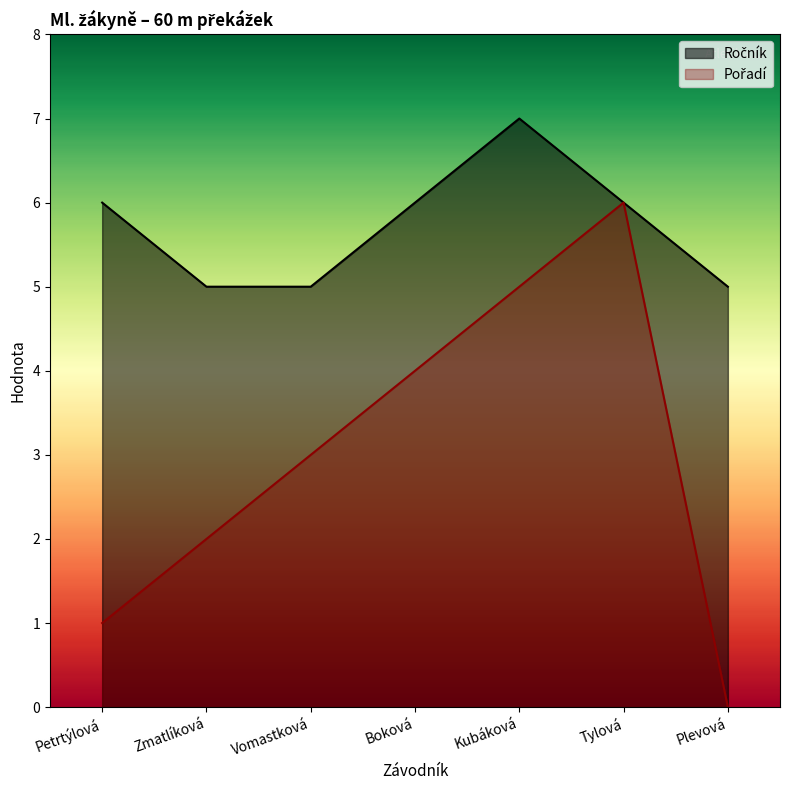

Rank the categories by Ročník value from lowest to highest.

Zmatlíková, Vomastková, Plevová, Petrtýlová, Boková, Tylová, Kubáková